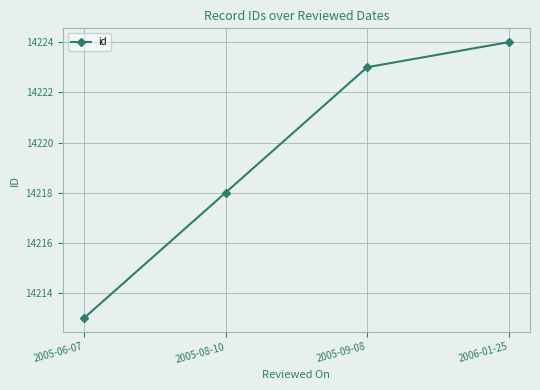

How many values are below 14223?

2